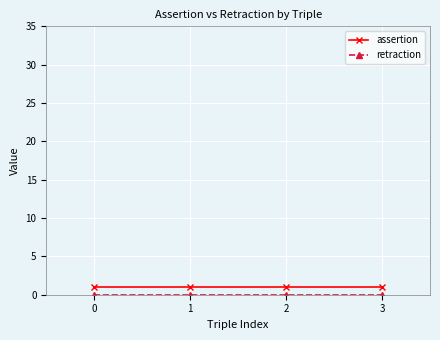

True or false: assertion has a value of 1 at 0.

True